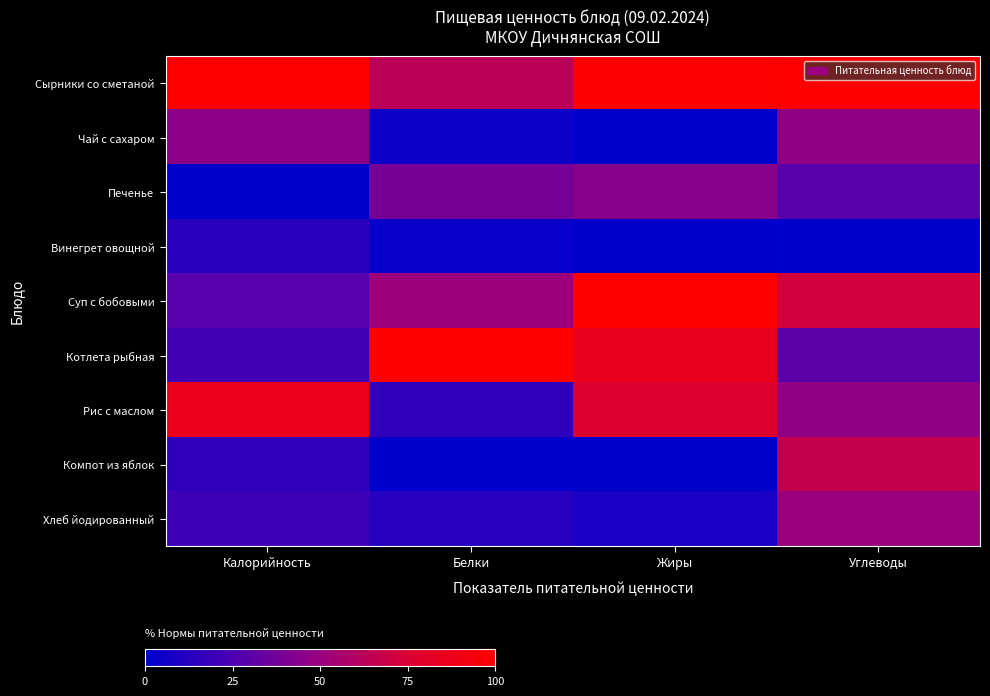

How many series are shown in this chart?

9